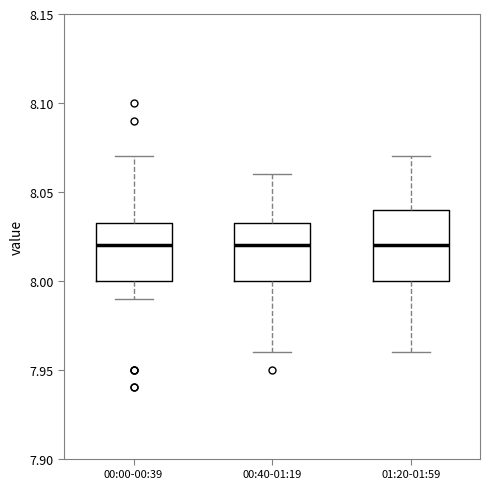

Reading left to right, transcribe this box plot: for each box, give where its median line is, the range the box spans, and where its two whiskers end, as read against the y-axis. The values are not printed on the chart, so give them approximately, as read against the axis.

00:00-00:39: median 8.020, box 8.000 to 8.035, whiskers 7.990 to 8.070
00:40-01:19: median 8.020, box 8.000 to 8.035, whiskers 7.960 to 8.060
01:20-01:59: median 8.020, box 8.000 to 8.040, whiskers 7.960 to 8.070